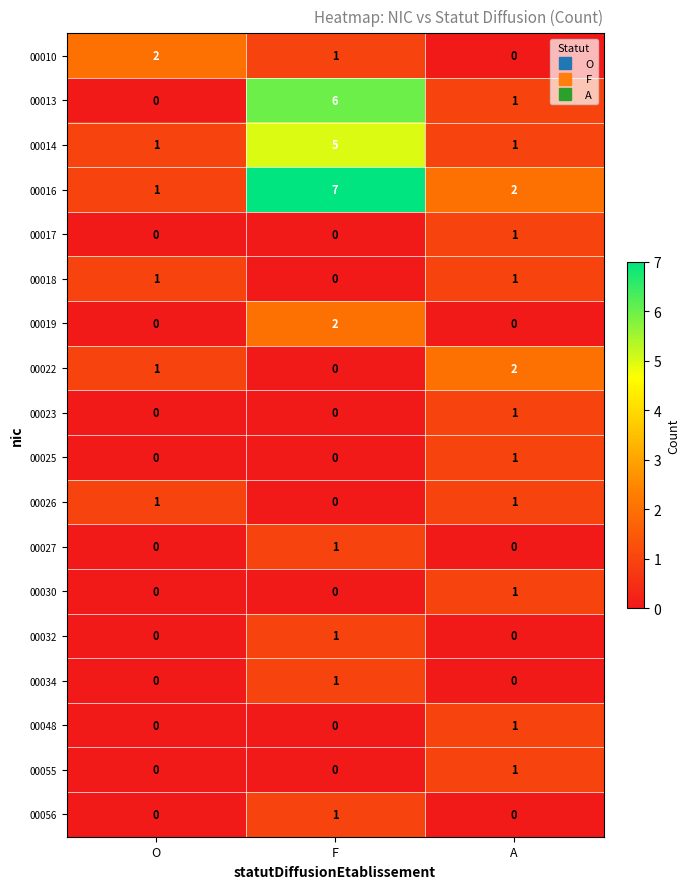

What is the sum of the 00016 values at A and O?

3